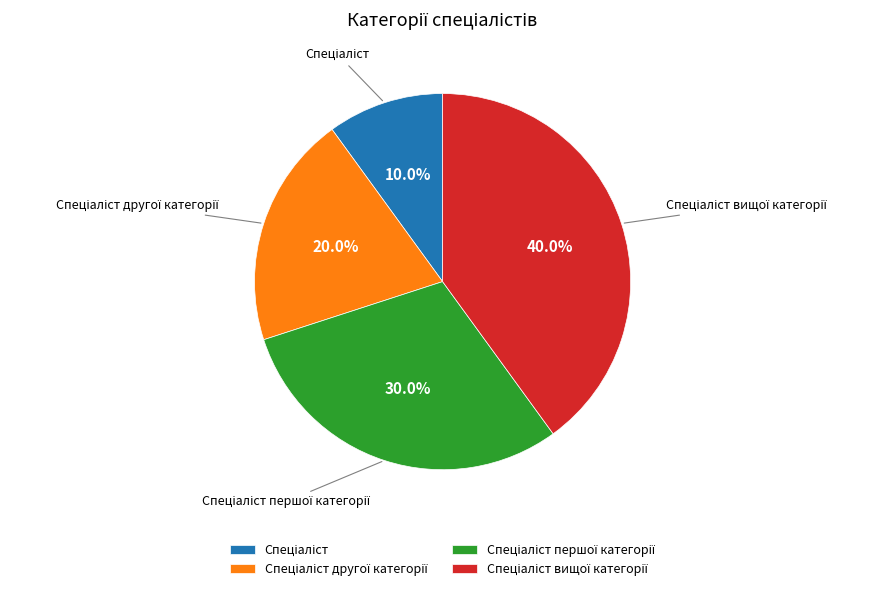

Is there any slice that represents more than half of the pie?

No